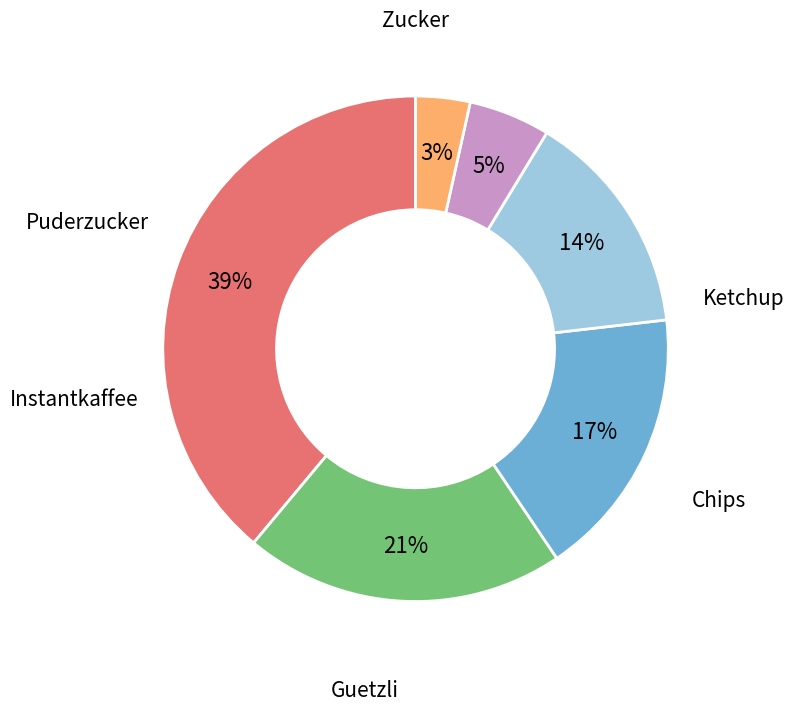

Does any single category account for the majority?

No